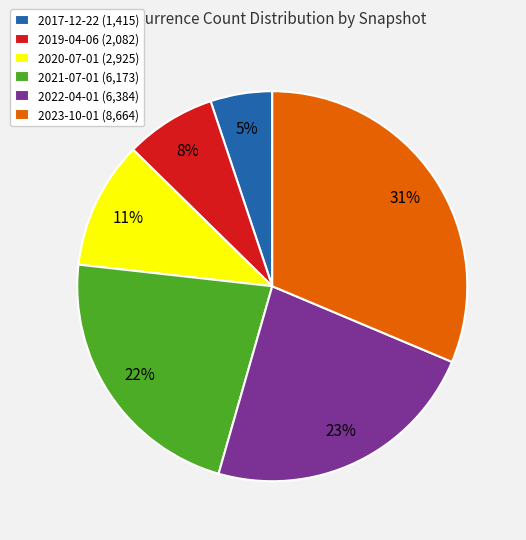

Does 2019-04-06 represent more than half of the total?

No